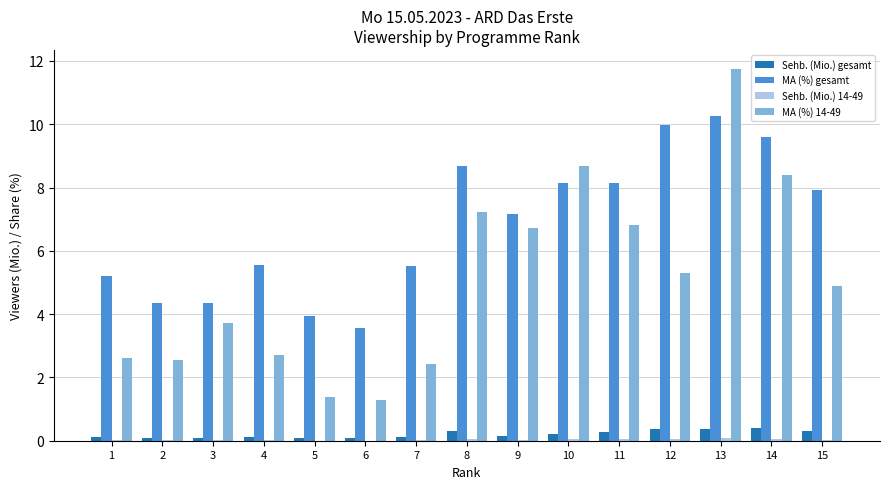

Which series changed the most between 2 and 15?

MA (%) gesamt